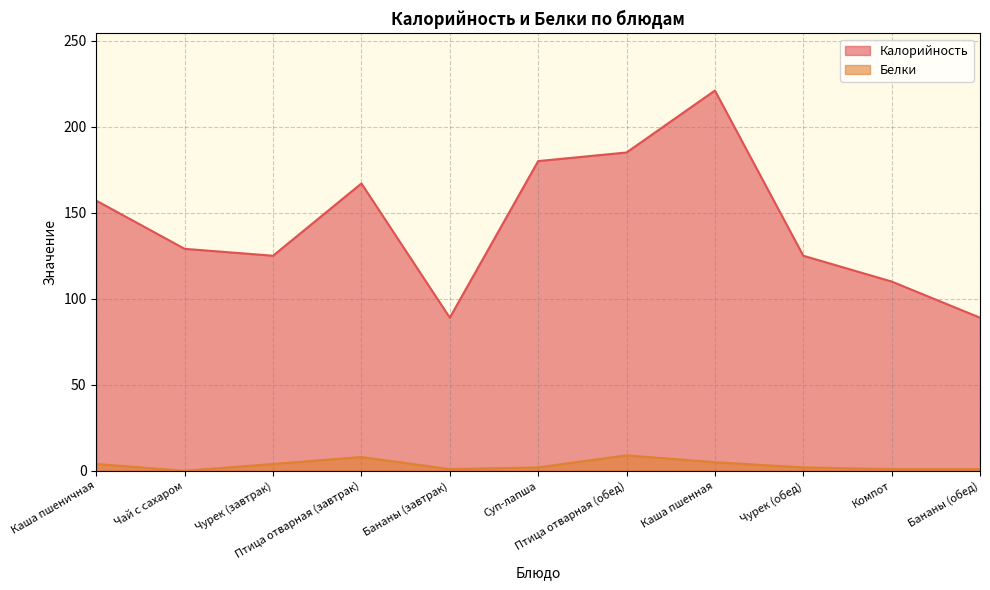

Between Каша пшенная and Чай с сахаром, which is larger?

Каша пшенная